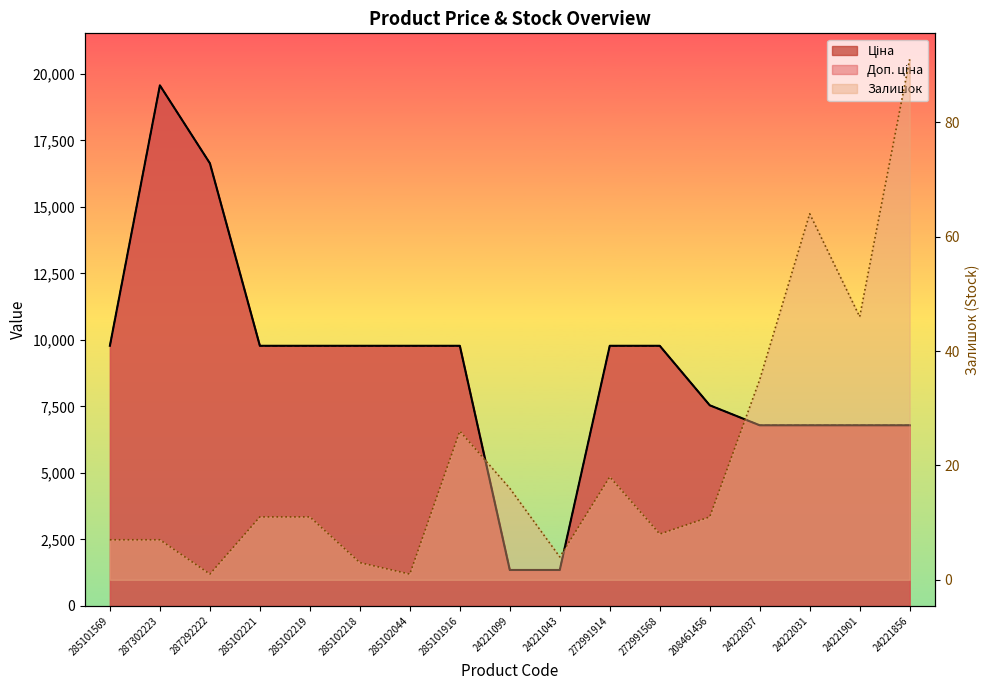

Rank the series by their maximum value, from lowest to highest.

Залишок, Ціна, Доп. ціна